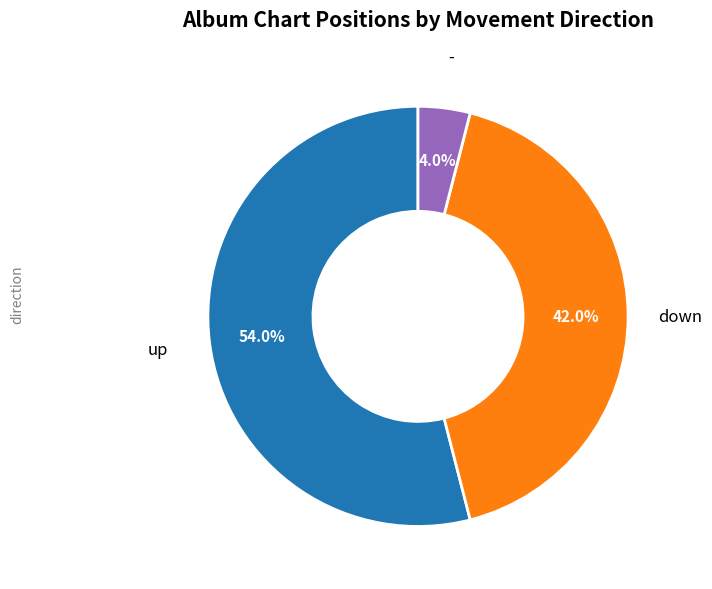

Is there a majority slice in this chart?

Yes